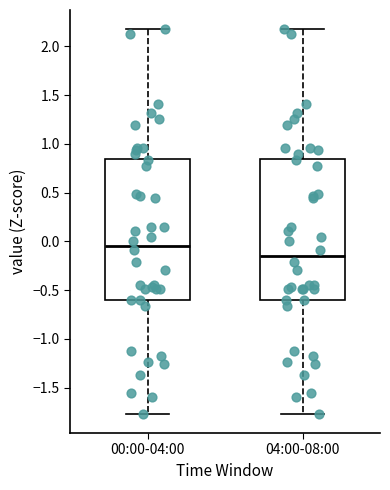

Reading left to right, transcribe this box plot: for each box, give where its median line is, the range the box spans, and where its two whiskers end, as read against the y-axis. The values are not printed on the chart, so give them approximately, as read against the axis.

00:00-04:00: median -0.05, box -0.60 to 0.85, whiskers -1.75 to 2.20
04:00-08:00: median -0.15, box -0.60 to 0.85, whiskers -1.75 to 2.20